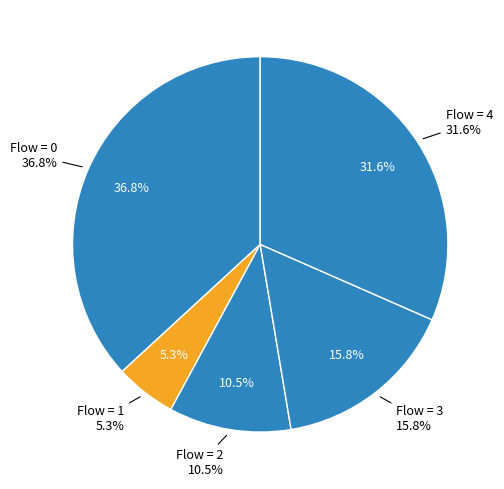

What is the smallest slice in the pie chart?

1